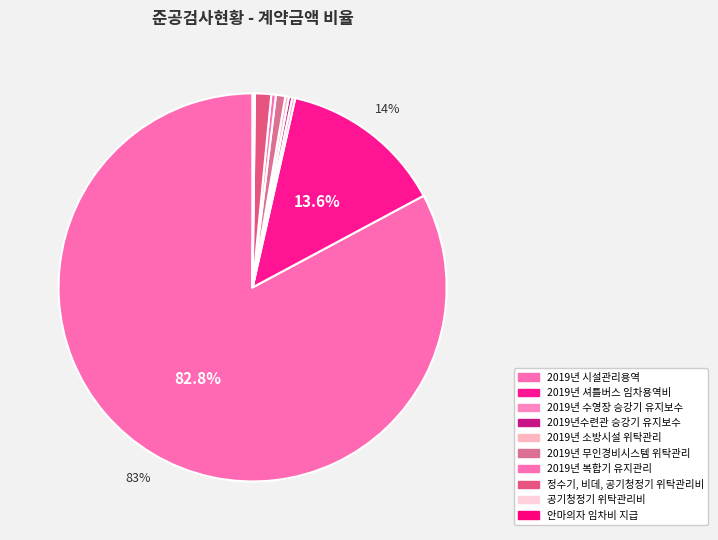

Count the number of slices in the pie.

10